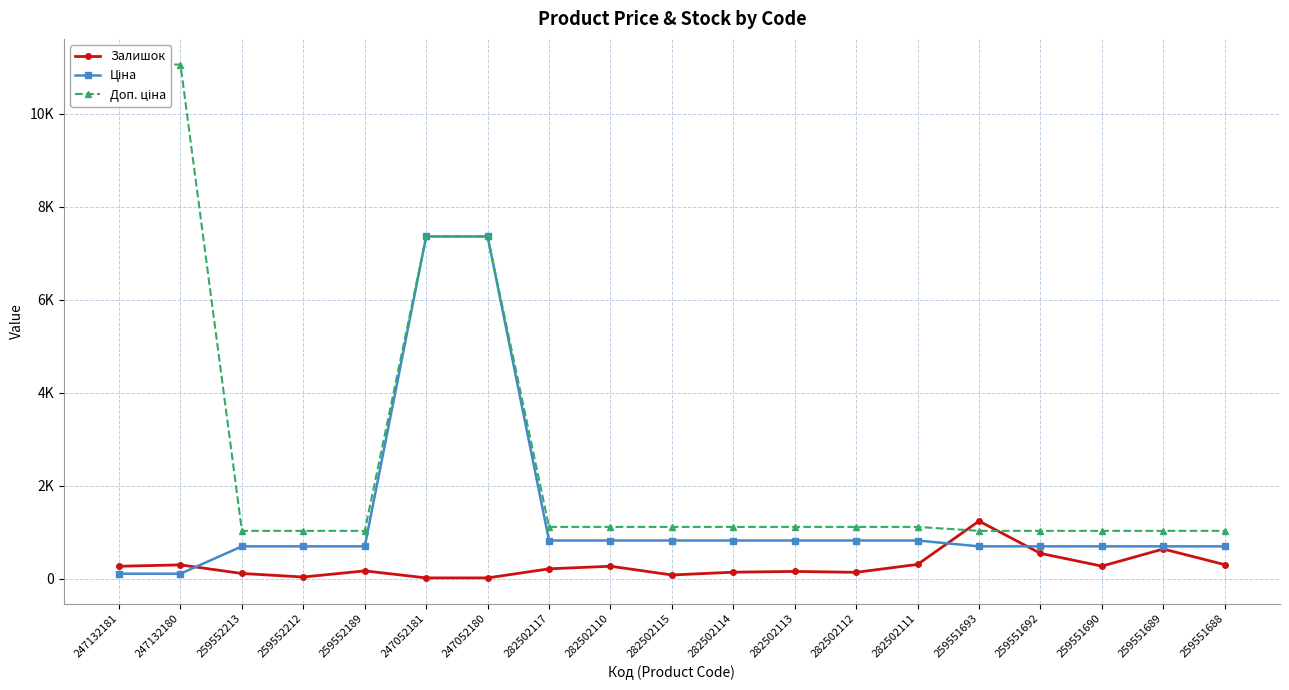

Reading right to left, what are all the values shown in this chart?

Залишок: 259551688=305.0	259551689=641.0	259551690=273.0	259551692=547.0	259551693=1242.0	282502111=310.0	282502112=140.0	282502113=159.0	282502114=143.0	282502115=83.0	282502110=271.0	282502117=215.0	247052180=20.0	247052181=20.0	259552189=171.0	259552212=39.0	259552213=115.0	247132180=300.0	247132181=270.0
Ціна: 259551688=698.3	259551689=698.3	259551690=698.3	259551692=698.3	259551693=698.3	282502111=823.9	282502112=823.9	282502113=823.9	282502114=823.9	282502115=823.9	282502110=823.9	282502117=823.9	247052180=7360.2	247052181=7360.2	259552189=698.3	259552212=698.3	259552213=698.3	247132180=110.5	247132181=110.5
Доп. ціна: 259551688=1031.4	259551689=1031.4	259551690=1031.4	259551692=1031.4	259551693=1031.4	282502111=1116.5	282502112=1116.5	282502113=1116.5	282502114=1116.5	282502115=1116.5	282502110=1116.5	282502117=1116.5	247052180=7360.2	247052181=7360.2	259552189=1031.4	259552212=1031.4	259552213=1031.4	247132180=11055.0	247132181=11055.0